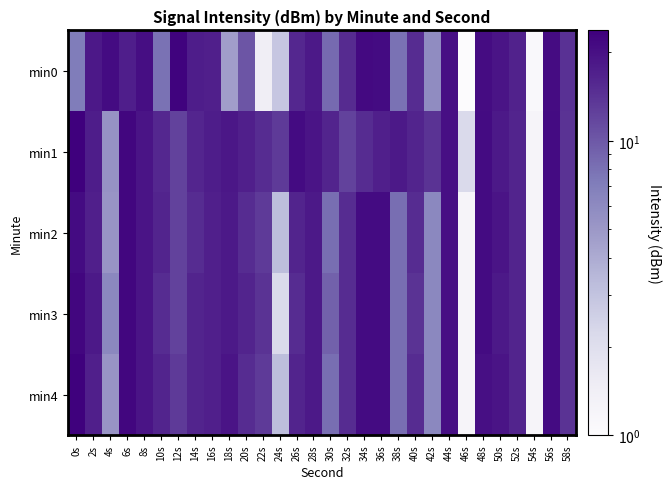

Reading left to right, extract all data points from this chart.

min0: 0s=7.2	2s=18.5	4s=21.2	6s=17.3	8s=20.3	10s=7.9	12s=22.8	14s=17.5	16s=17.1	18s=4.7	20s=10.3	22s=1.4	24s=2.9	26s=15.8	28s=18.2	30s=8.5	32s=15.3	34s=21.2	36s=21.2	38s=7.9	40s=15.0	42s=5.8	44s=20.0	46s=1.0	48s=20.7	50s=19.1	52s=16.7	54s=1.1	56s=21.0	58s=14.4
min1: 0s=23.7	2s=17.6	4s=5.4	6s=22.3	8s=19.0	10s=15.8	12s=12.3	14s=16.1	16s=17.5	18s=18.5	20s=17.2	22s=15.2	24s=13.2	26s=21.2	28s=19.2	30s=16.2	32s=12.2	34s=15.2	36s=17.2	38s=18.2	40s=16.2	42s=14.2	44s=20.2	46s=2.2	48s=21.2	50s=18.2	52s=16.2	54s=1.2	56s=21.2	58s=14.2
min2: 0s=21.2	2s=17.2	4s=5.2	6s=22.2	8s=19.2	10s=16.2	12s=12.2	14s=15.2	16s=17.2	18s=18.2	20s=15.2	22s=13.2	24s=3.2	26s=16.2	28s=18.2	30s=8.2	32s=15.2	34s=21.2	36s=21.2	38s=8.2	40s=15.2	42s=6.2	44s=20.2	46s=1.2	48s=21.2	50s=19.2	52s=16.2	54s=1.2	56s=21.2	58s=14.2
min3: 0s=22.2	2s=18.2	4s=6.2	6s=22.2	8s=19.2	10s=15.2	12s=12.2	14s=16.2	16s=17.2	18s=18.2	20s=16.2	22s=14.2	24s=2.2	26s=15.2	28s=18.2	30s=9.2	32s=15.2	34s=21.2	36s=21.2	38s=8.2	40s=14.2	42s=6.2	44s=20.2	46s=1.2	48s=21.2	50s=18.2	52s=16.2	54s=1.2	56s=21.2	58s=14.2
min4: 0s=23.2	2s=17.2	4s=5.2	6s=22.2	8s=19.2	10s=16.2	12s=13.2	14s=16.2	16s=17.2	18s=19.2	20s=15.2	22s=13.2	24s=3.2	26s=16.2	28s=18.2	30s=8.2	32s=15.2	34s=21.2	36s=21.2	38s=8.2	40s=15.2	42s=6.2	44s=20.2	46s=1.2	48s=20.2	50s=19.2	52s=16.2	54s=1.2	56s=21.2	58s=14.2